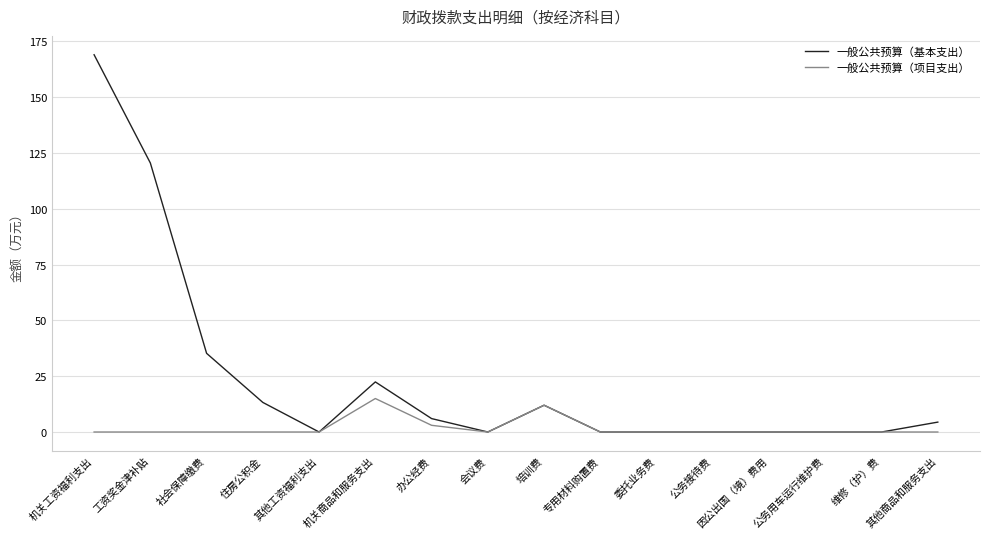

List the series in order of their overall mean, highest first.

一般公共预算（基本支出）, 一般公共预算（项目支出）